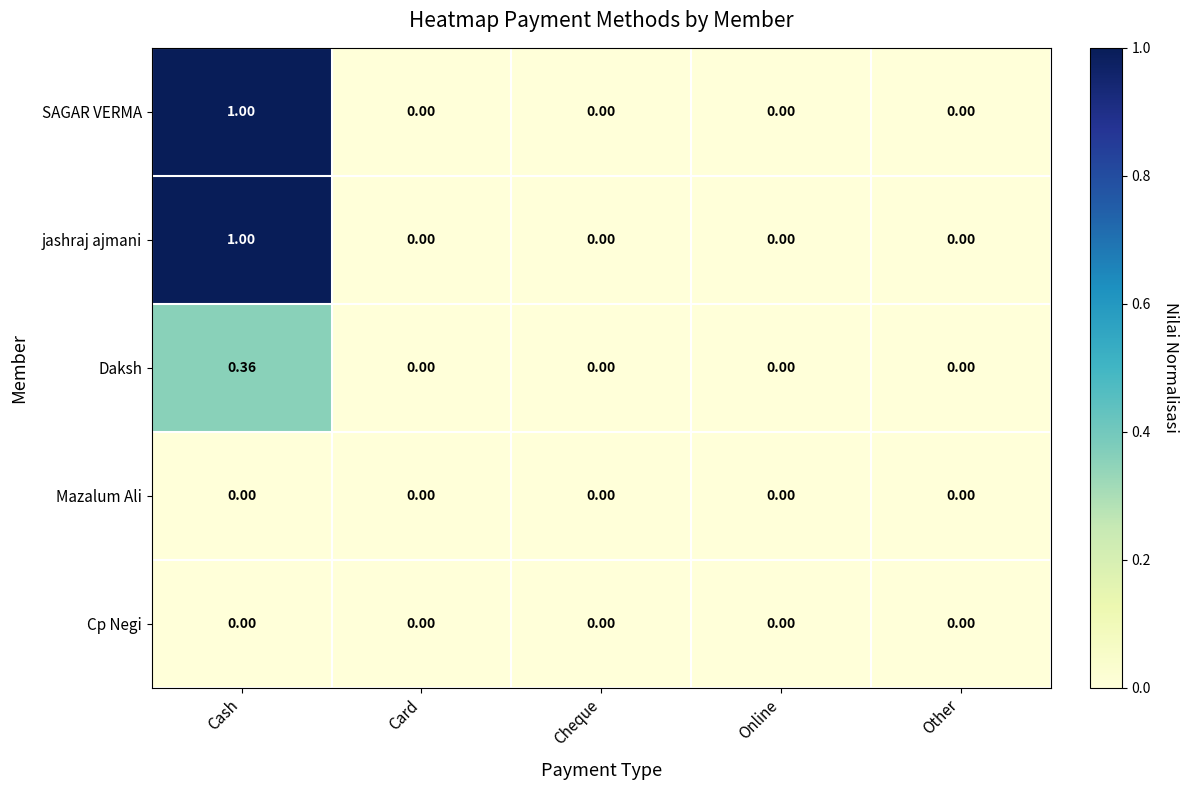

Is the value of Daksh at Cheque greater than the value of jashraj ajmani at Cash?

No